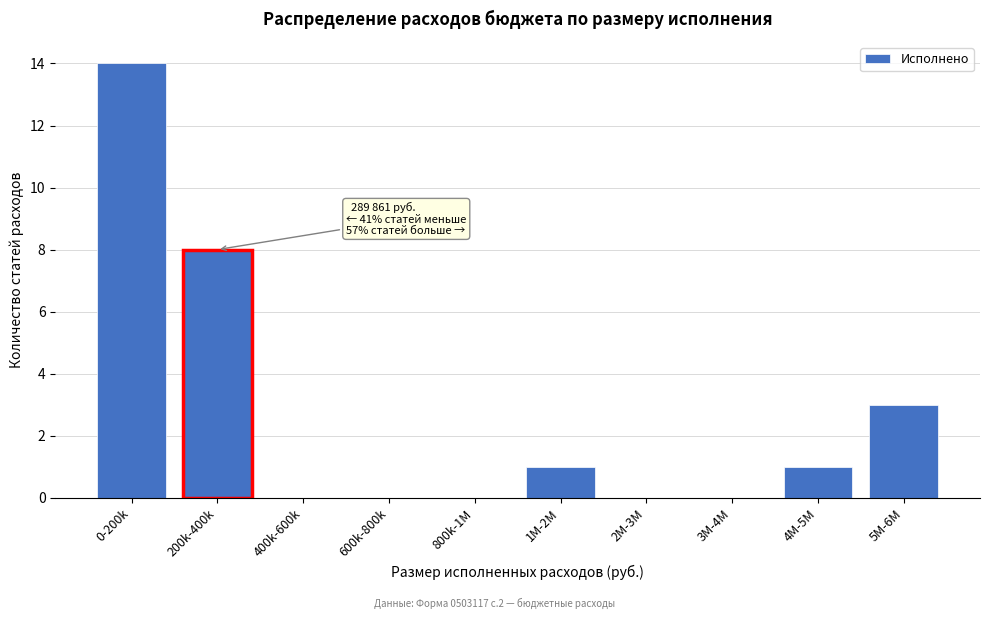

Reading right to left, what are all the values shown in this chart?

5M-6M=3	4M-5M=1	3M-4M=0	2M-3M=0	1M-2M=1	800k-1M=0	600k-800k=0	400k-600k=0	200k-400k=8	0-200k=14